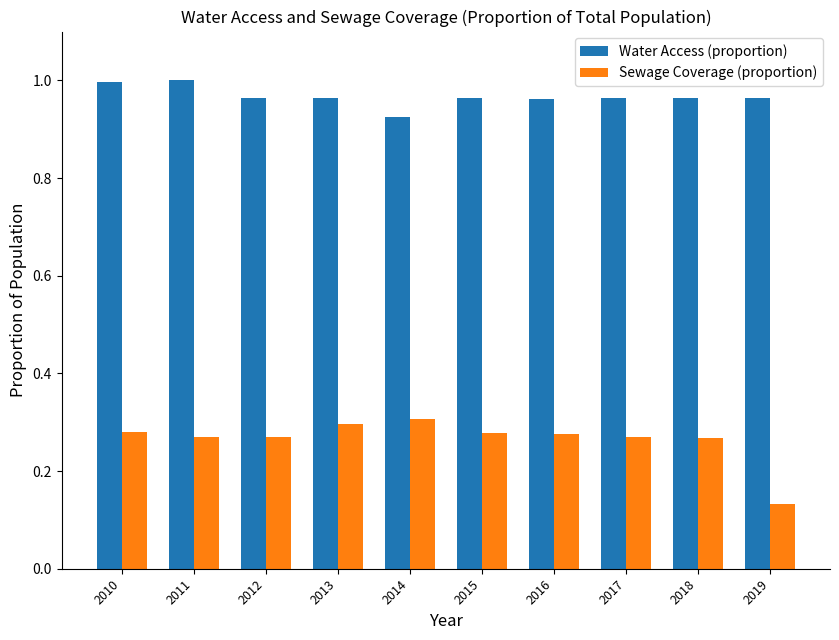

Which category has the lowest value in the Water Access (proportion) series?

2014